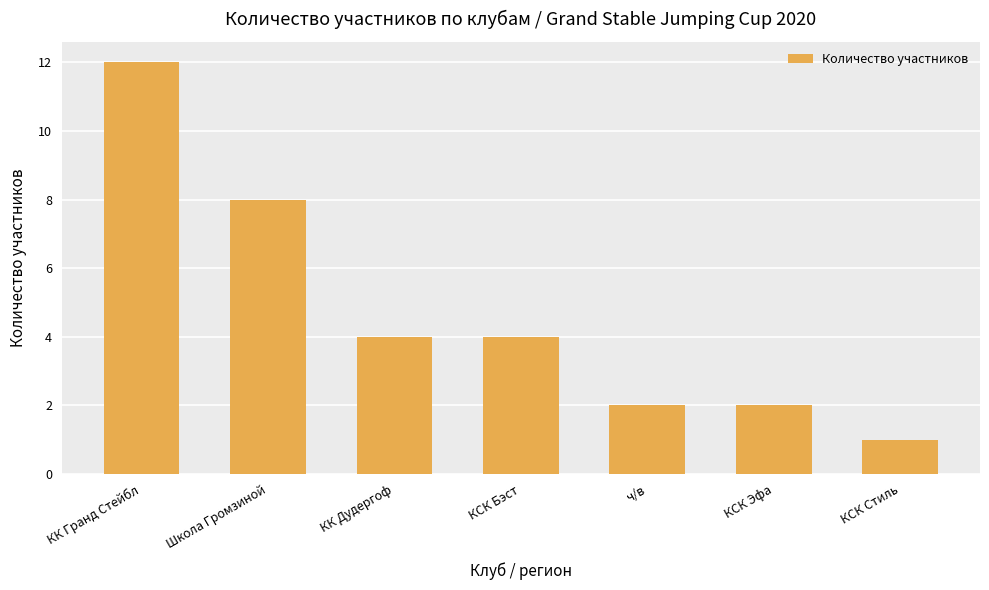

What position from the left is КСК Бэст?

4